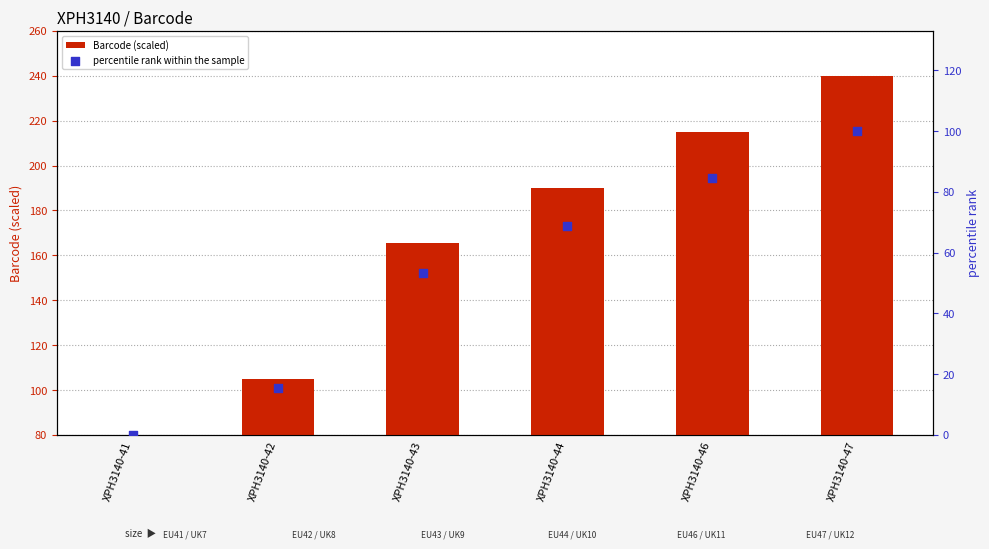

At which category is the sum across all series the highest?

XPH3140-47